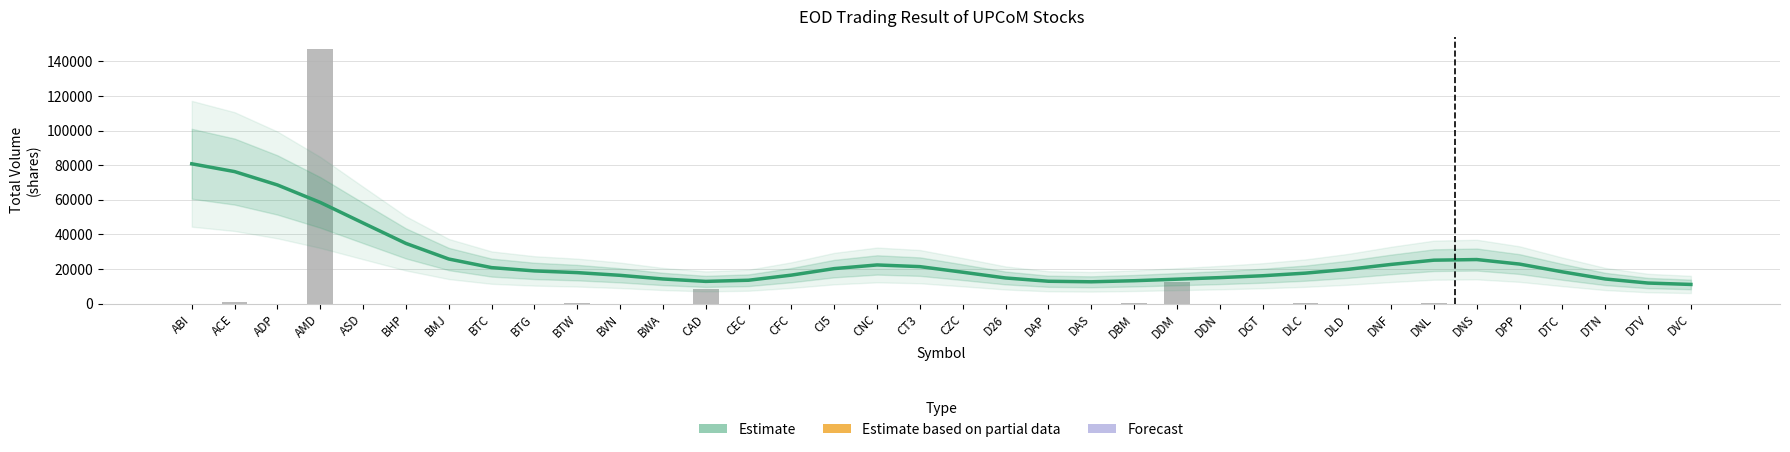

What is the label of the 35th bar from the left?

DTV